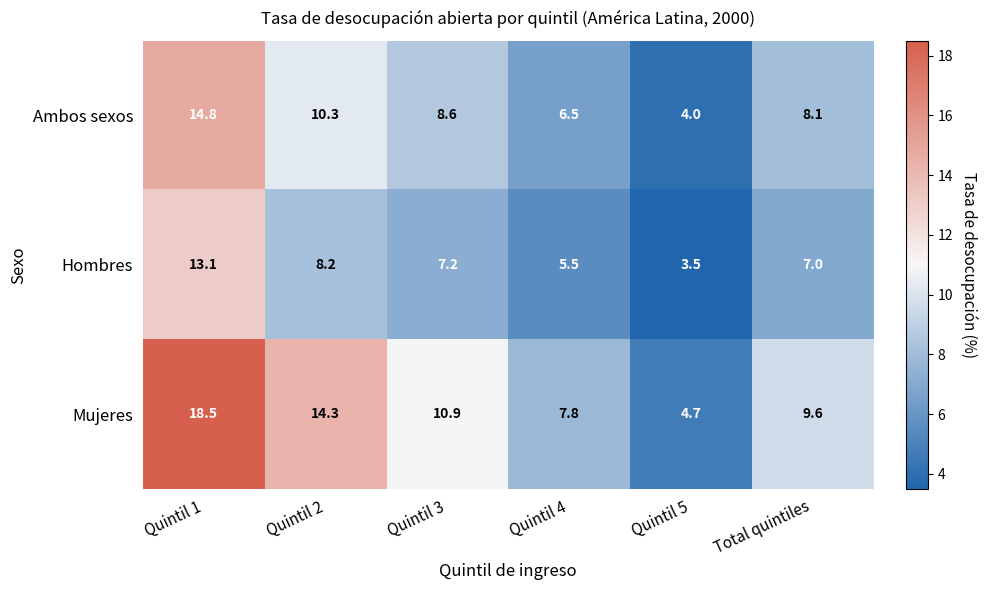

At how many categories does at least one series exceed 3?

6